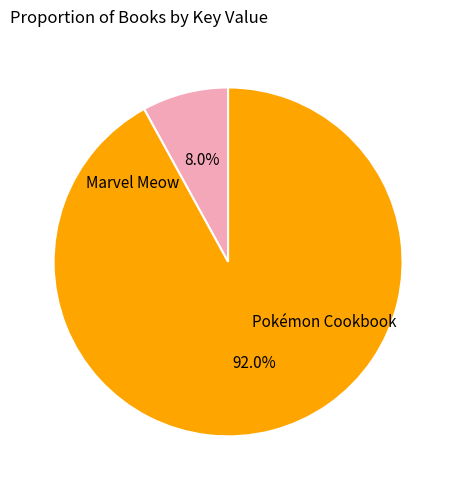

Does any single category account for the majority?

Yes